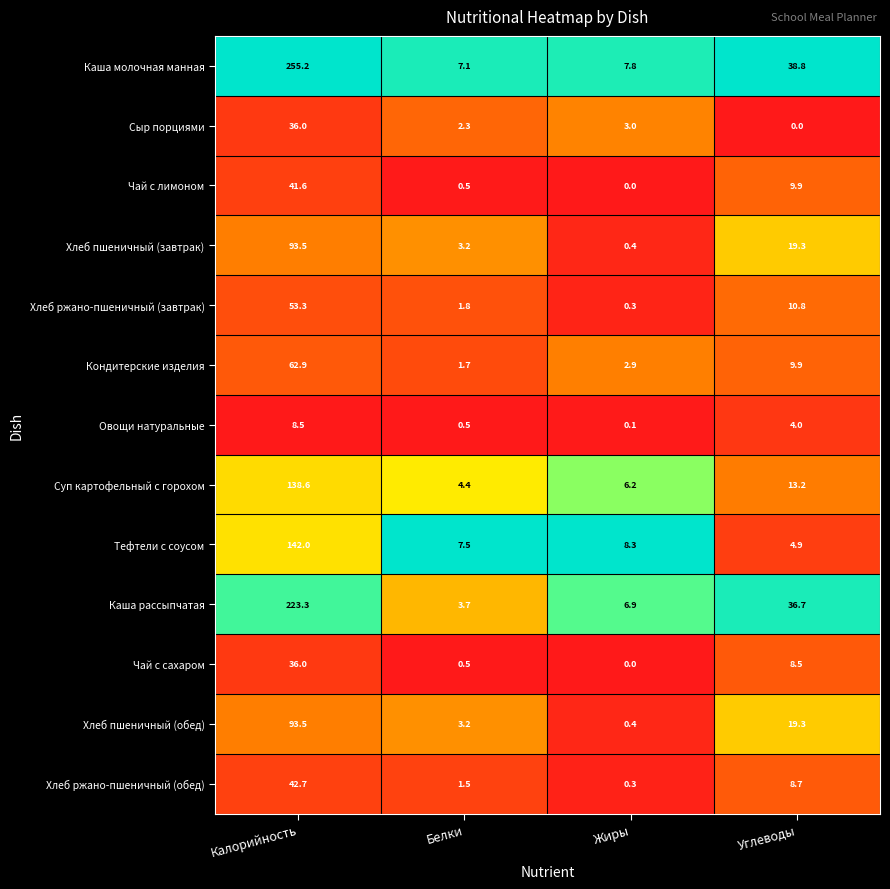

At which label does Каша молочная манная reach its peak?

Калорийность